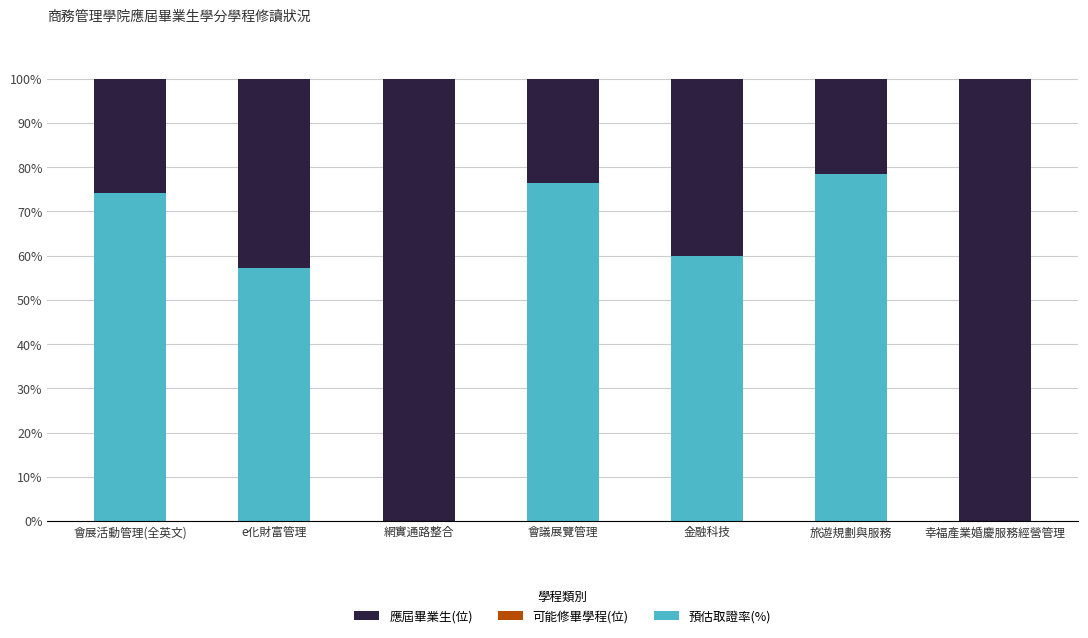

Reading right to left, list the values for the 預估取證率(%) series.

幸福產業婚慶服務經營管理=0.0	旅遊規劃與服務=78.6	金融科技=60.0	會議展覽管理=76.5	網實通路整合=0.0	e化財富管理=57.1	會展活動管理(全英文)=74.1